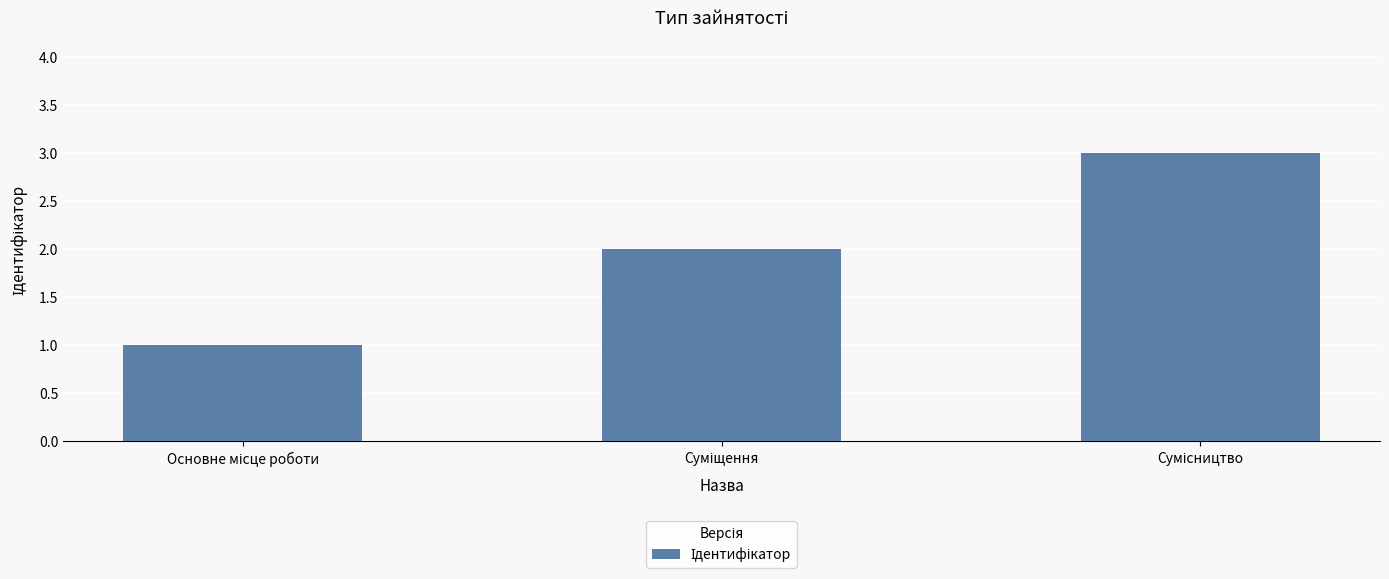

What is the sum of all values?

6